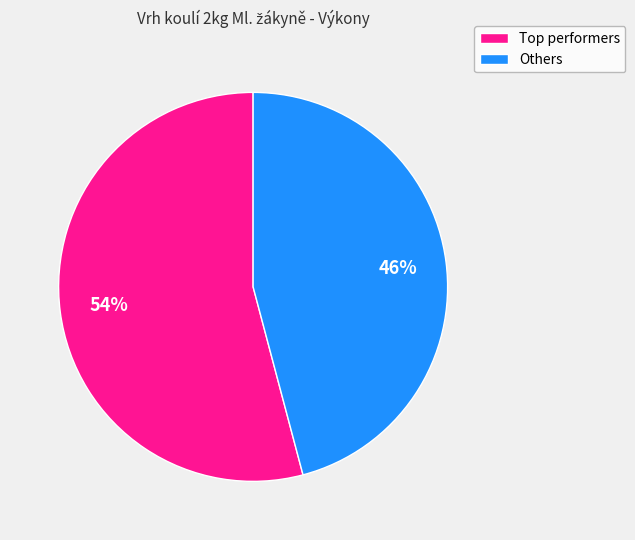

To the nearest percent, what is the difference between the largest and smallest slice percentages?

8%